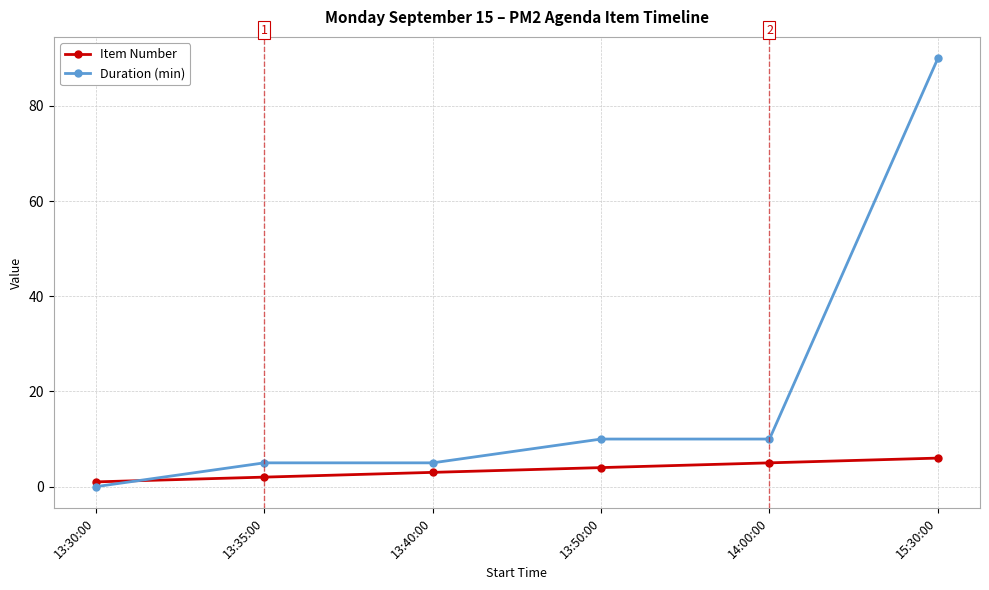

Rank the series by their average value, from lowest to highest.

Item Number, Duration (min)